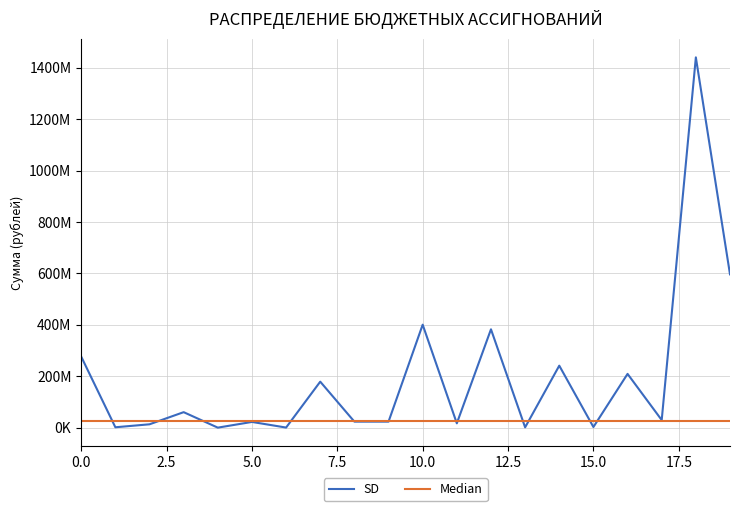

Reading left to right, list all the values displayed in this chart.

276332139.5	1475680.2	13041730.2	60263565.9	39420.0	22239413.4	343654.5	178928675.4	23379406.1	23379406.1	400675903.2	16799226.9	382652094.8	1224581.5	241180265.2	2466189.0	209175593.6	29538482.6	1440769132.9	596541600.2